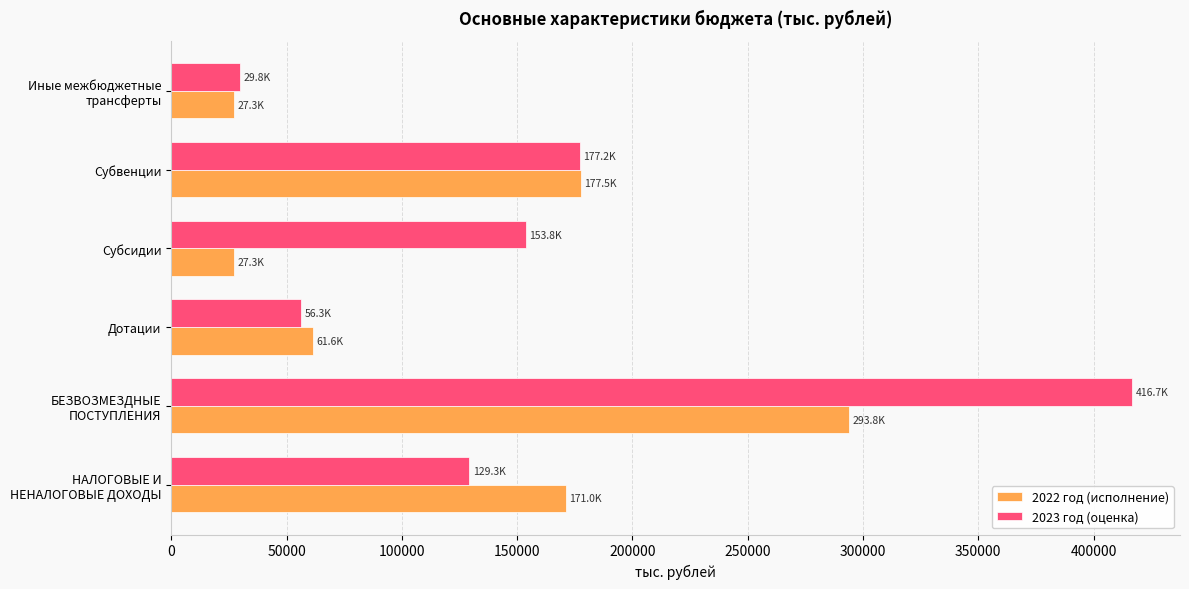

List the series in order of their overall mean, lowest first.

2022 год (исполнение), 2023 год (оценка)